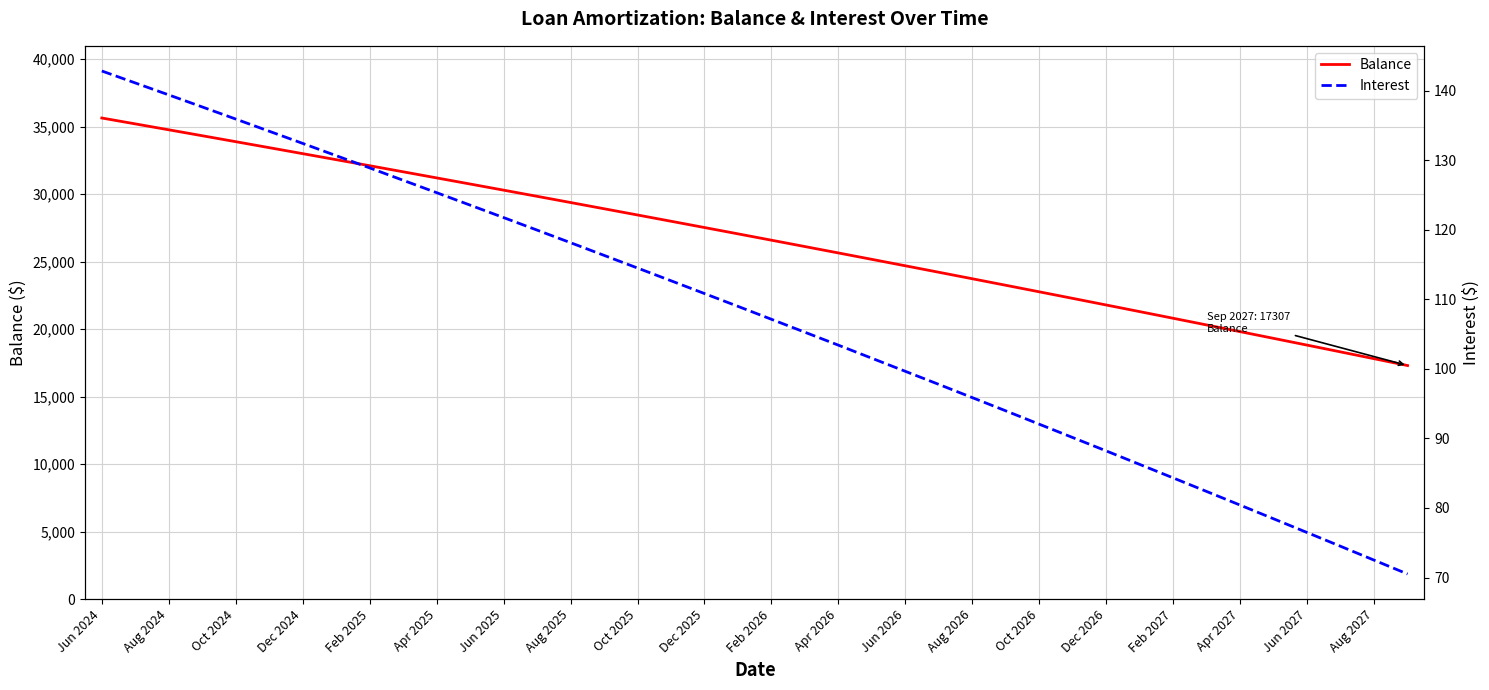

Does the chart display data point markers on the line(s)?

No